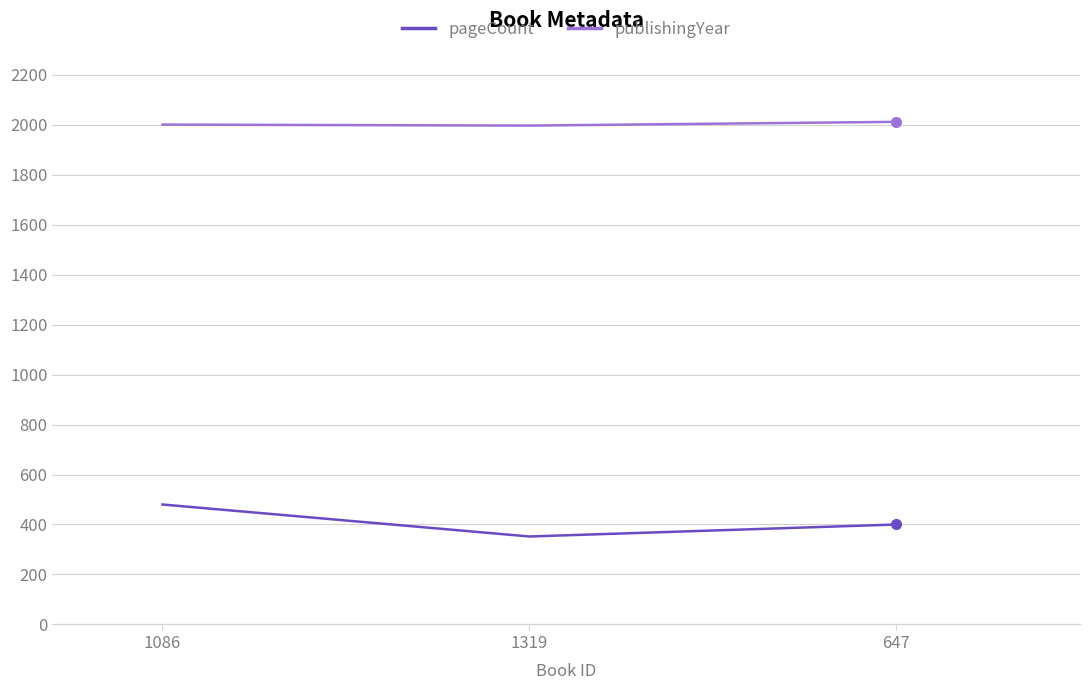

What is the average value of the pageCount series?

411